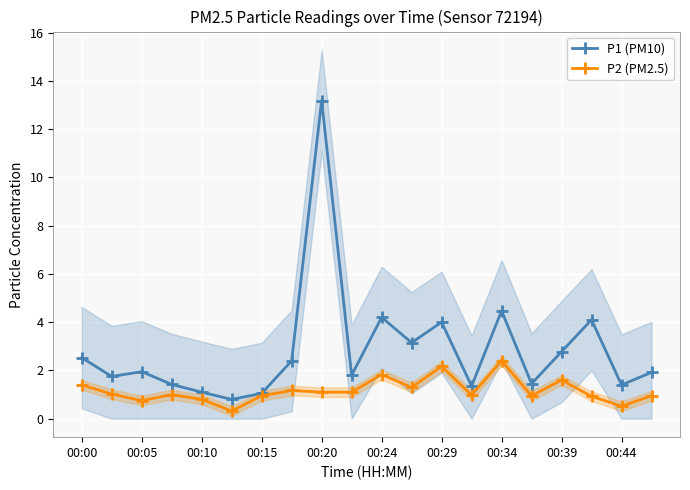

At which label does P1 (PM10) reach its peak?

00:20